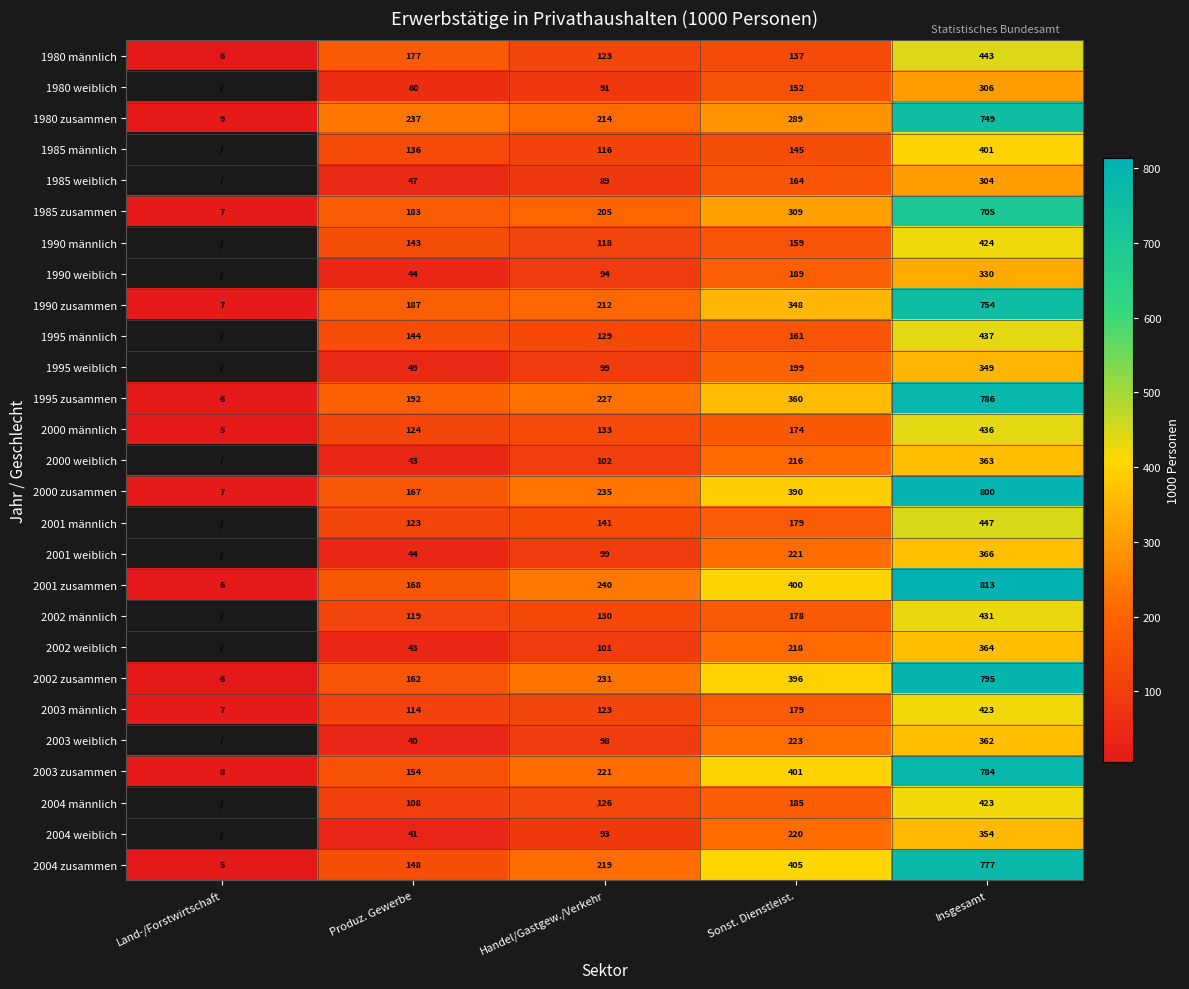

What is the maximum value shown in the chart?

813.0